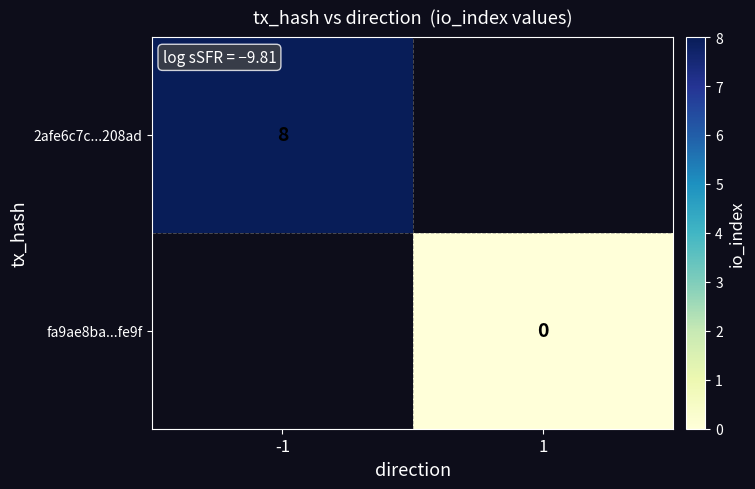

How many distinct data groups are displayed?

2